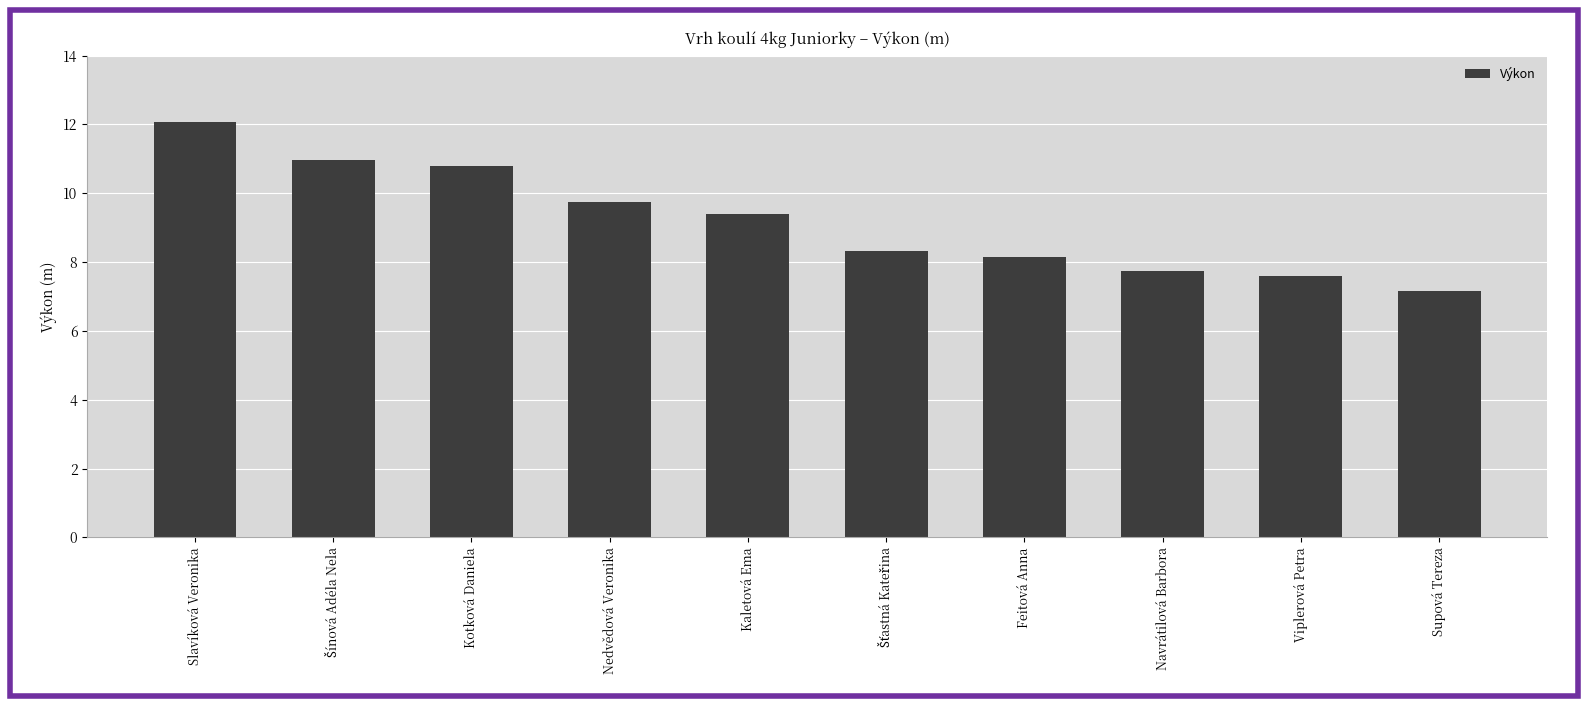

What is the average value?

9.2